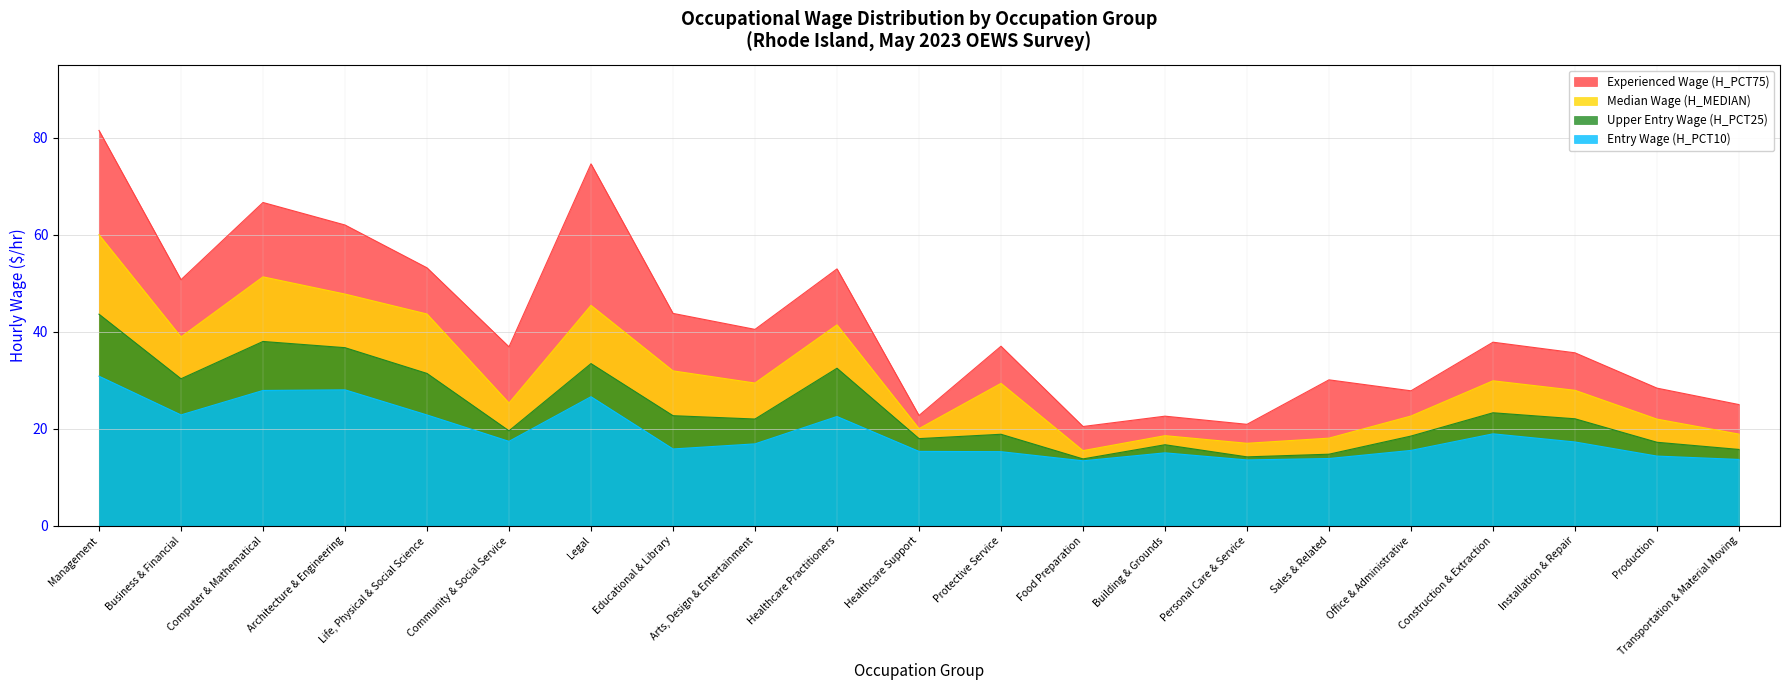

What is the average value of the Entry Wage (H_PCT10) series?

18.9